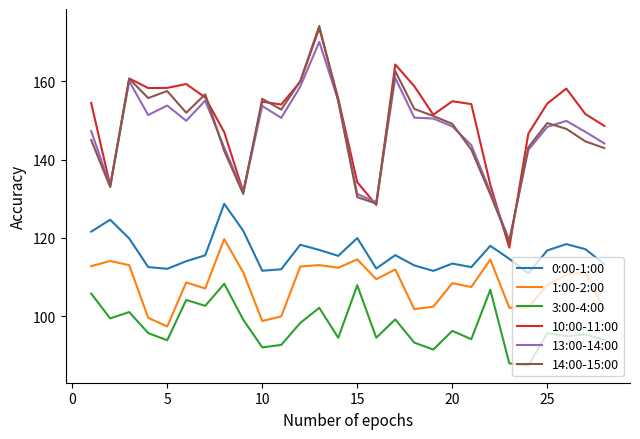

True or false: 10:00-11:00 and 0:00-1:00 cross at least once.

False